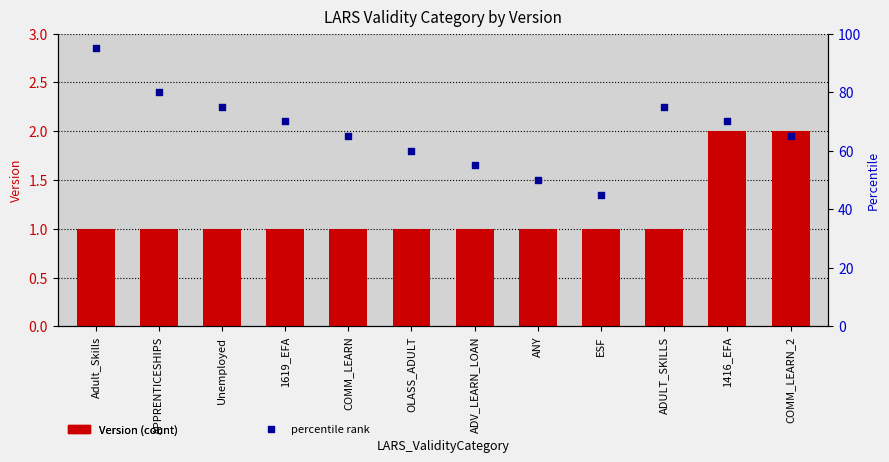

What are all the series names shown in the legend?

Version, percentile rank